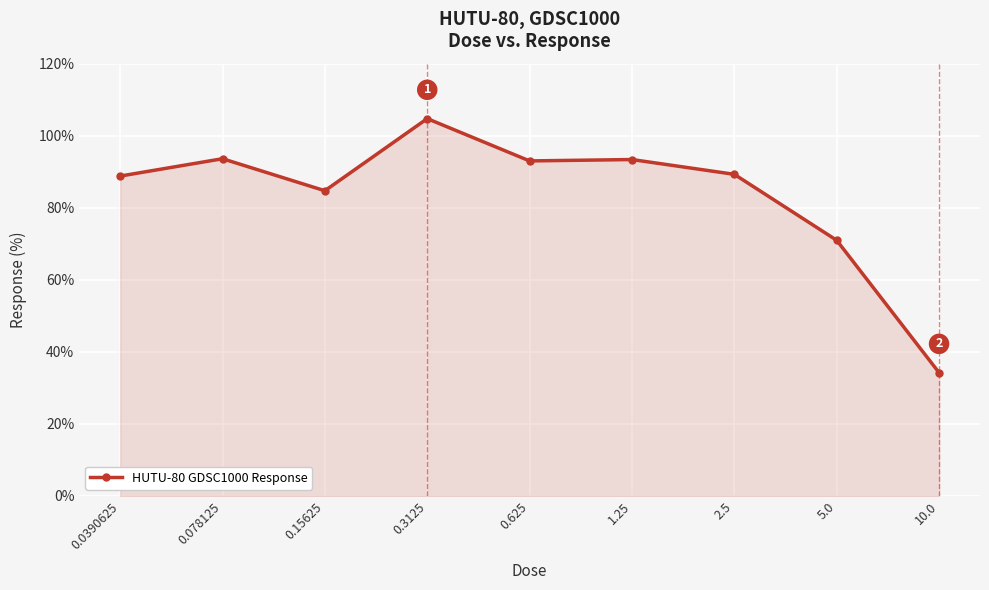

How many lines are shown in the chart?

1